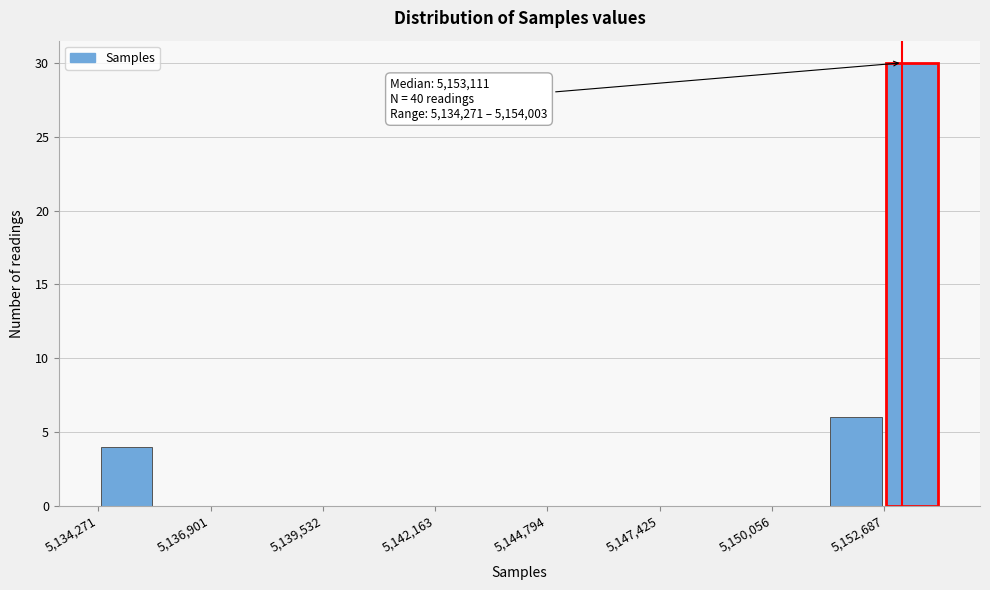

Read against the x-axis, roughly where is the centre of the tallest bar?

5153500